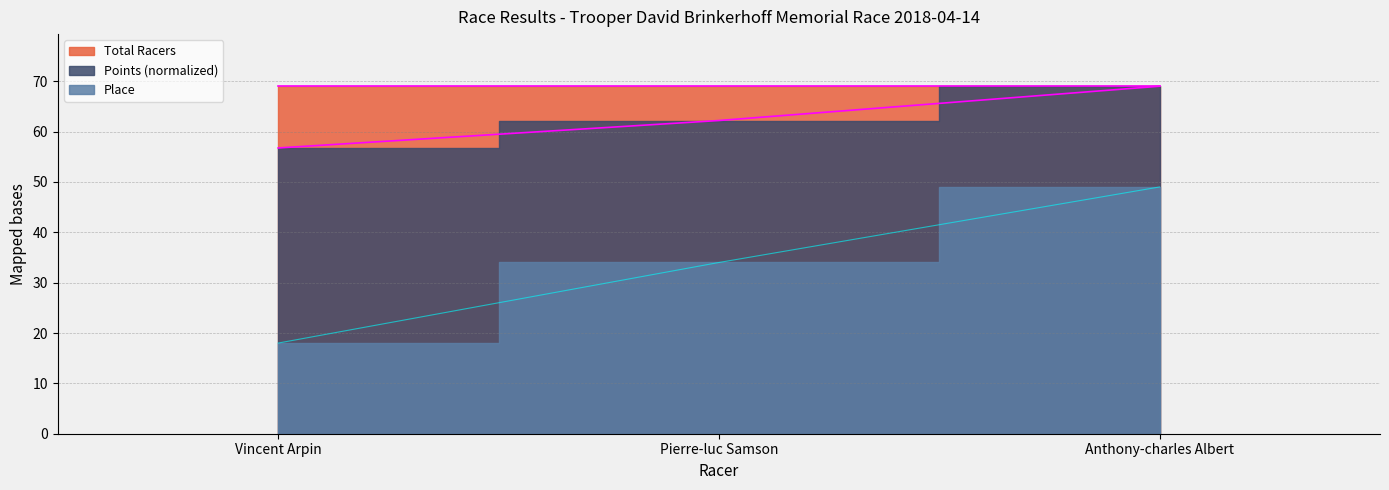

The Points series shows 69.0 at Anthony-charles Albert. True or false?

True